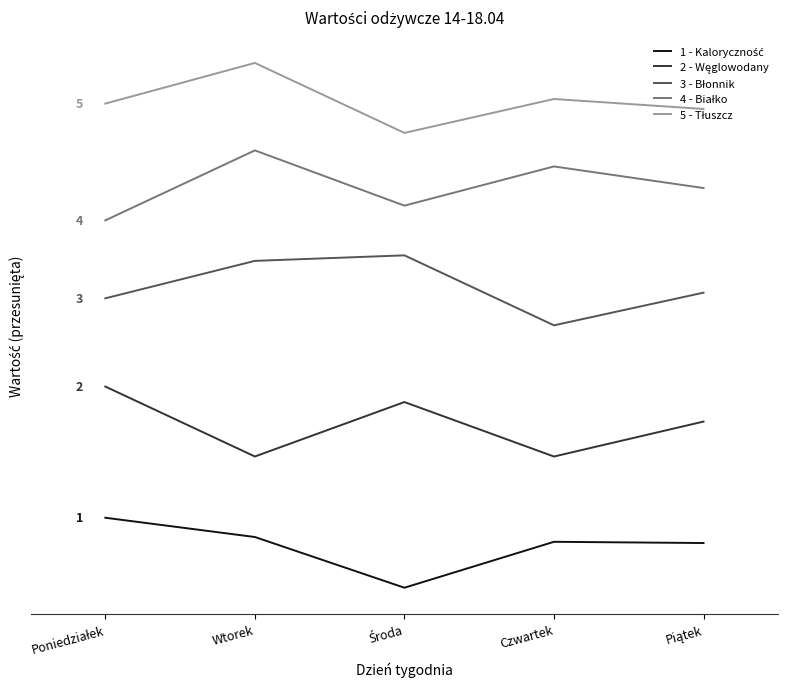

Does the chart have visible grid lines?

No